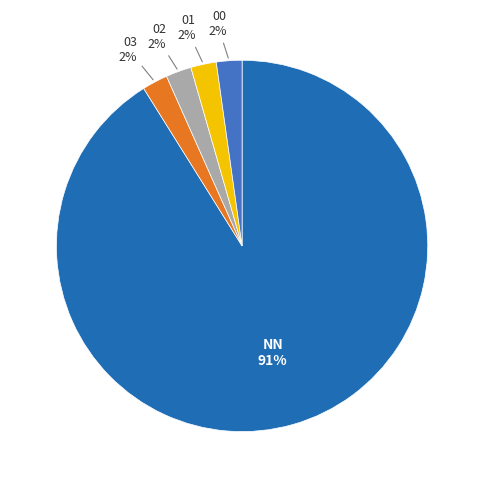

To the nearest percent, what is the average slice percentage?

20%